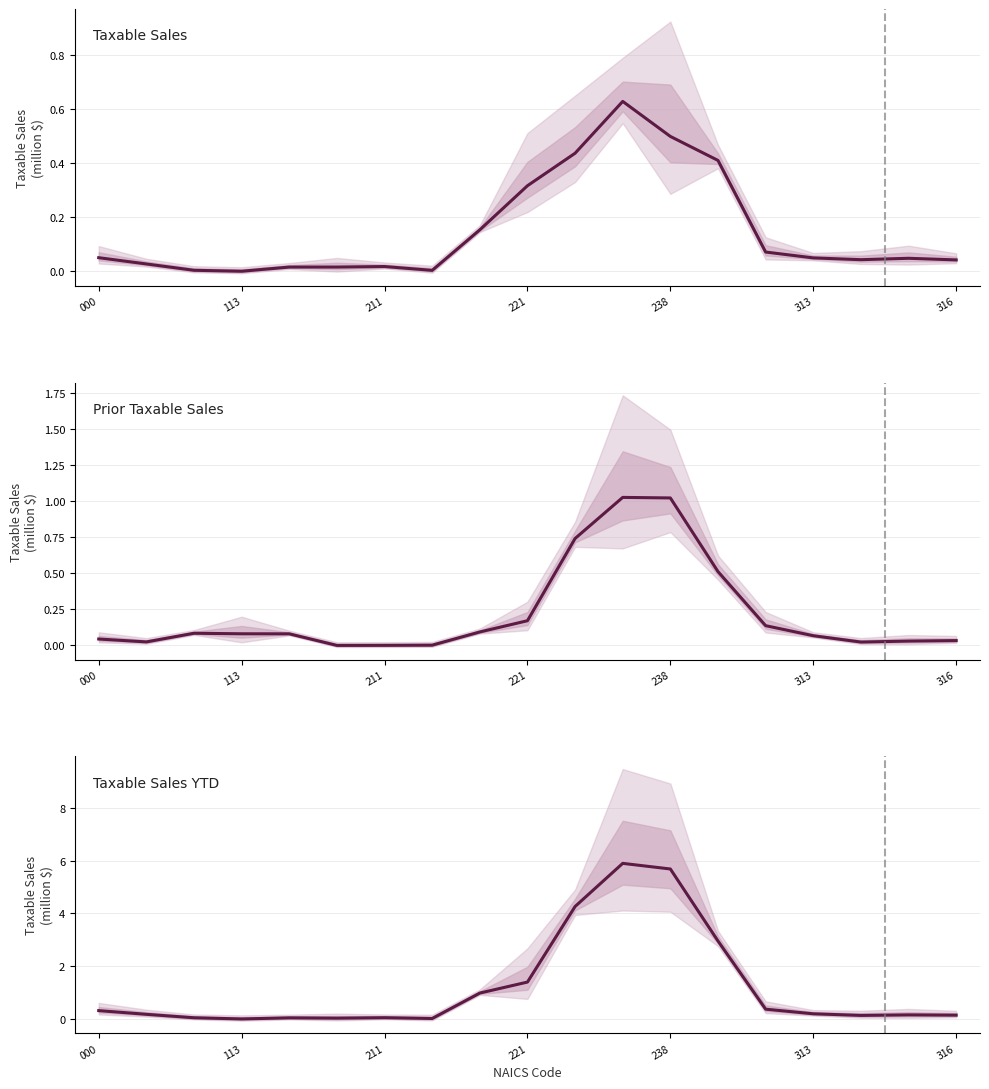

How many lines are shown in the chart?

3